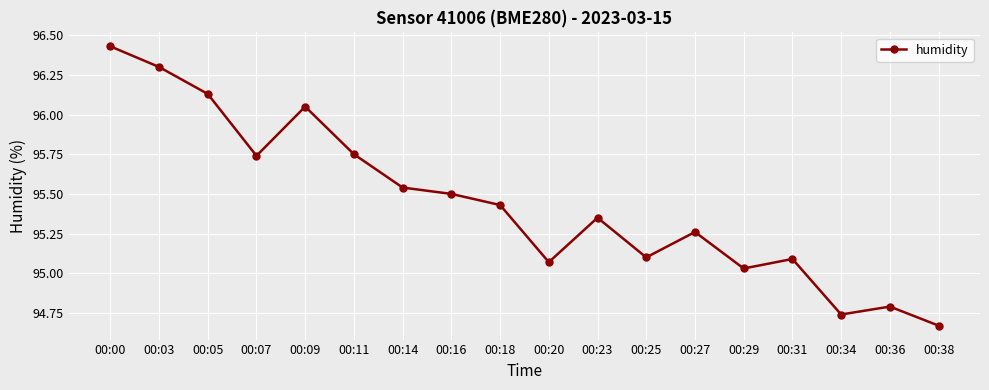

Which has a higher value, 00:07 or 00:05?

00:05